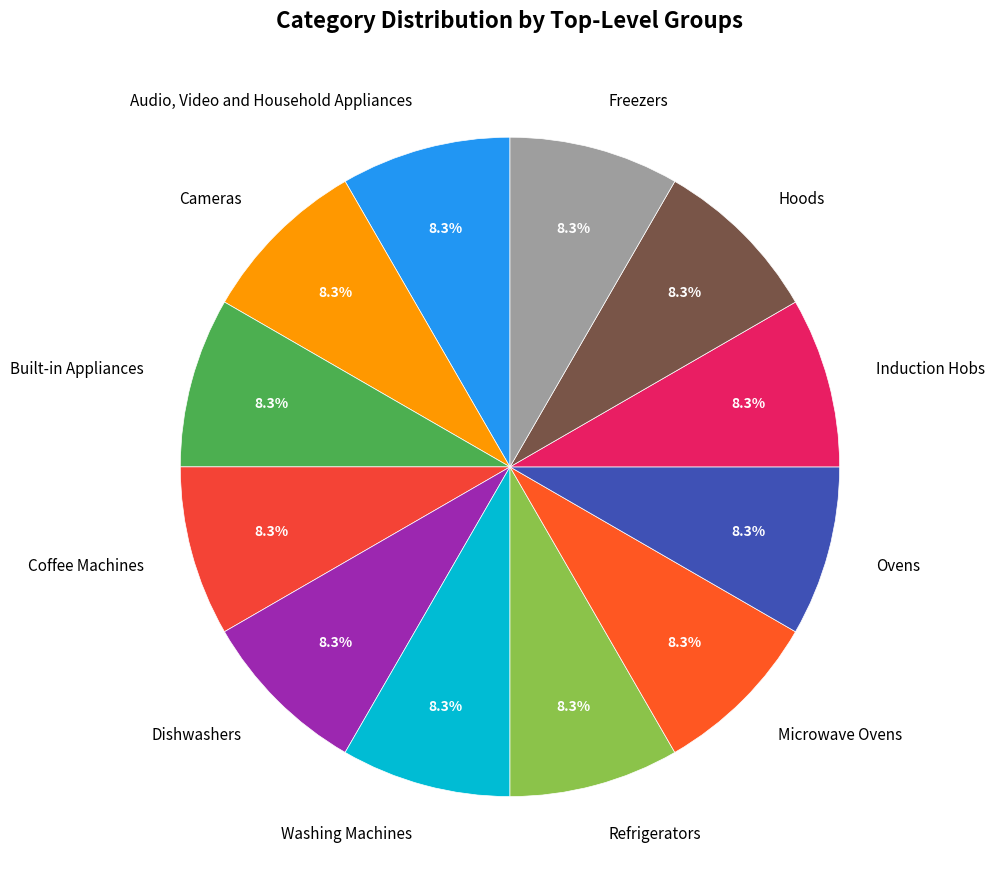

To the nearest percent, what is the combined percentage of Dishwashers and Audio, Video and Household Appliances?

17%